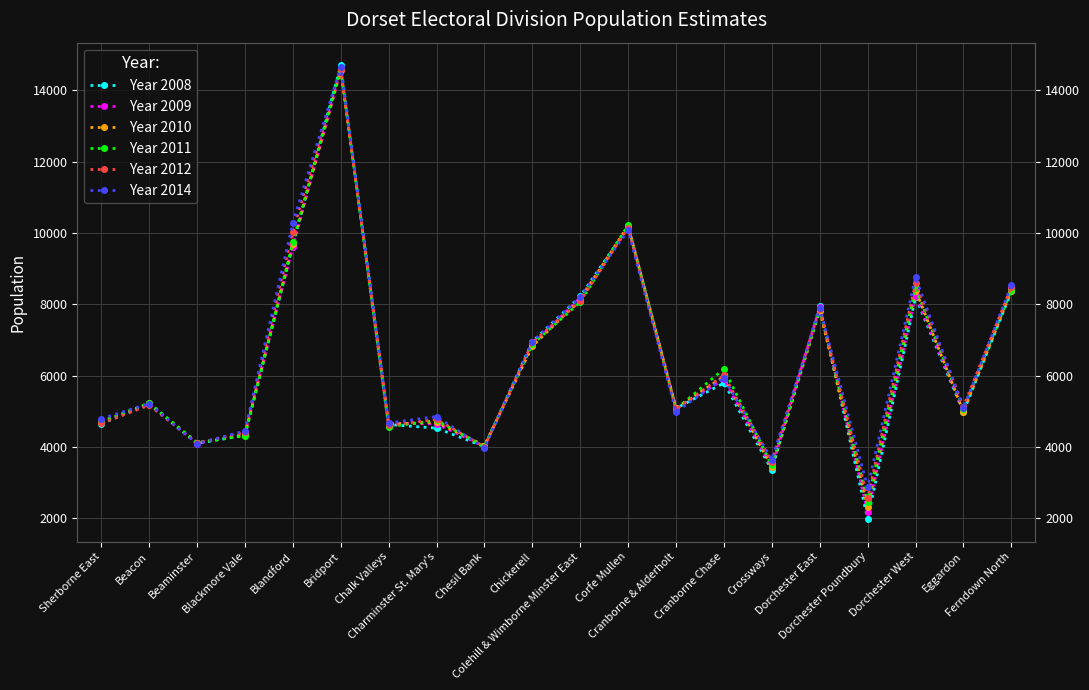

At which label is Year 2008 closest to 8342?

Ferndown North